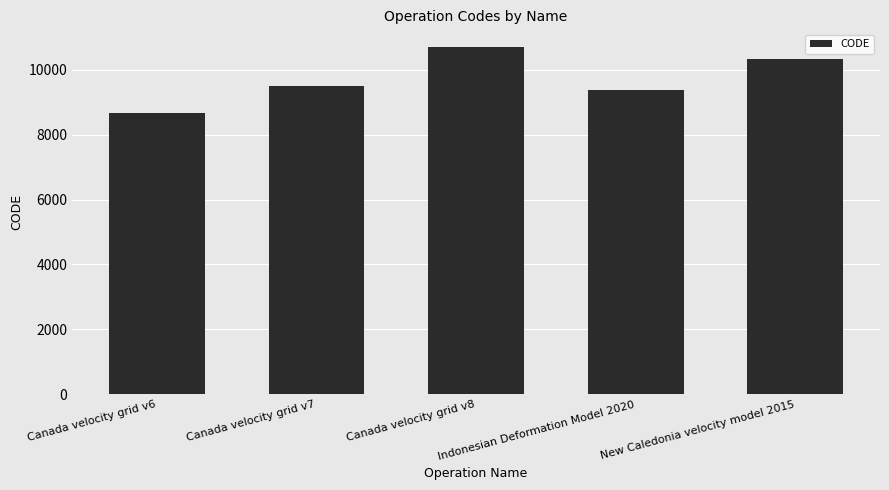

What is the change in value from Canada velocity grid v6 to New Caledonia velocity model 2015?

+1647